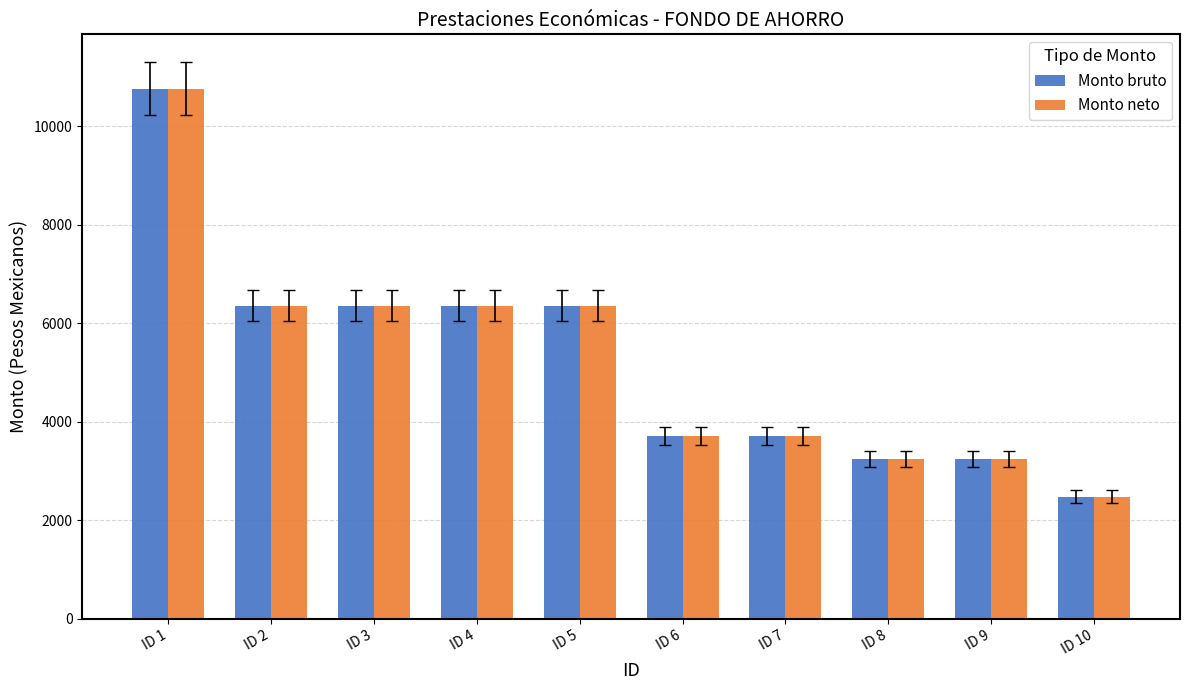

How many values in the Monto neto series exceed 6351?

5